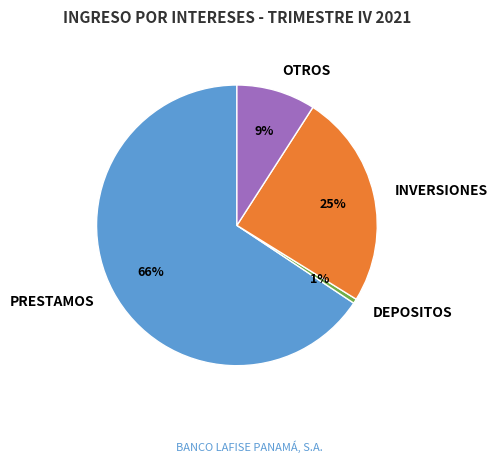

To the nearest percent, what portion does DEPOSITOS represent?

1%